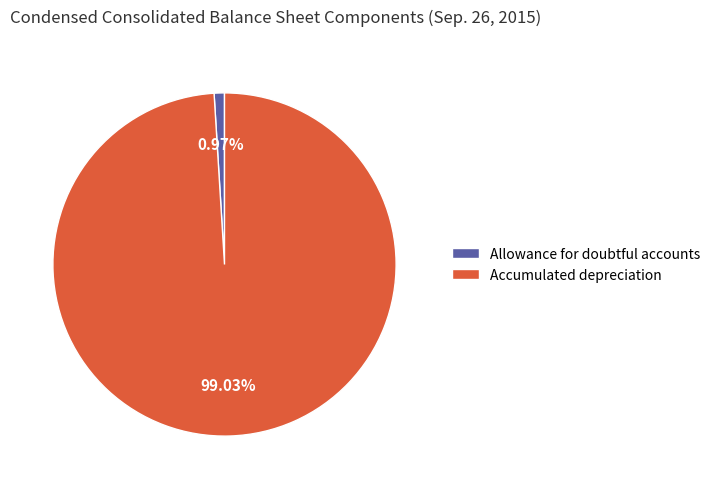

True or false: Allowance for doubtful accounts accounts for 11% of the total.

False